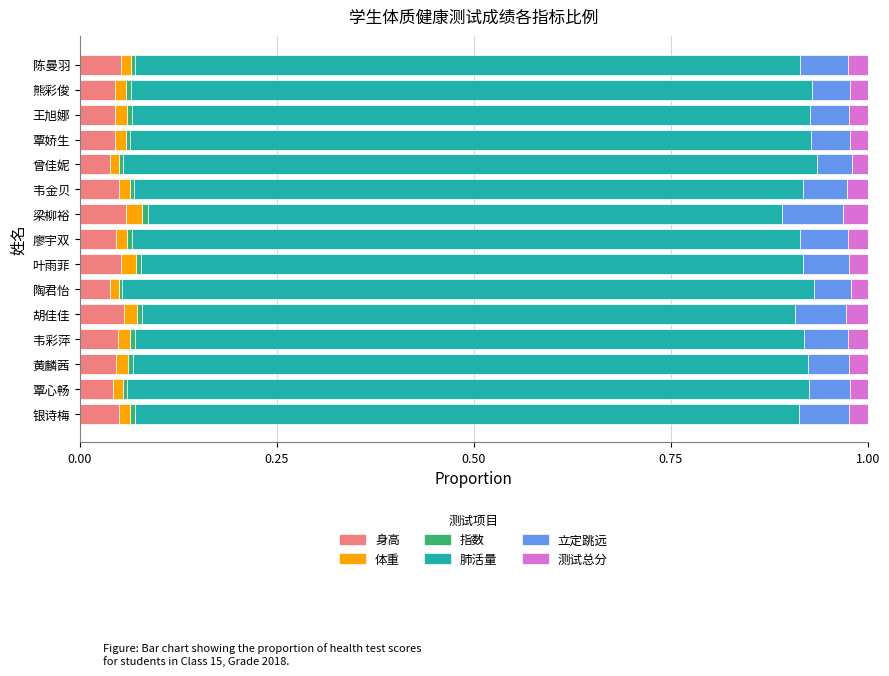

Is it true that 身高 equals 0.0 at 王旭娜?

True